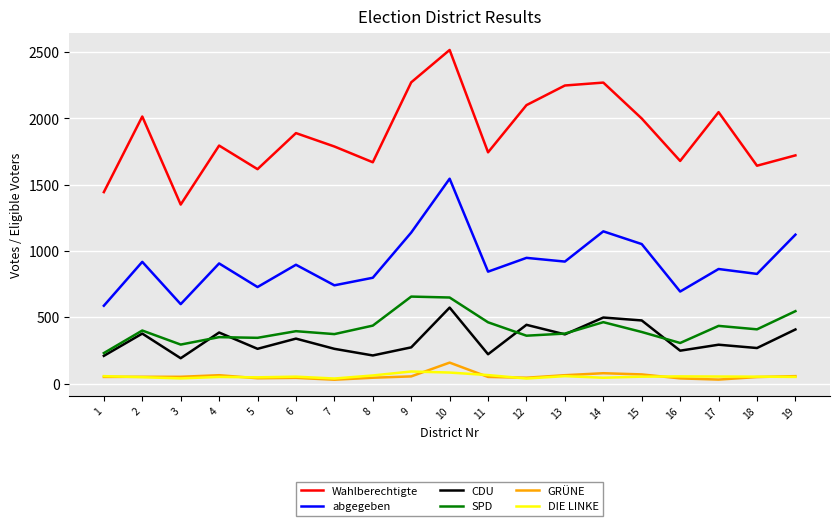

At which category does Wahlberechtigte reach its first local valley?

3